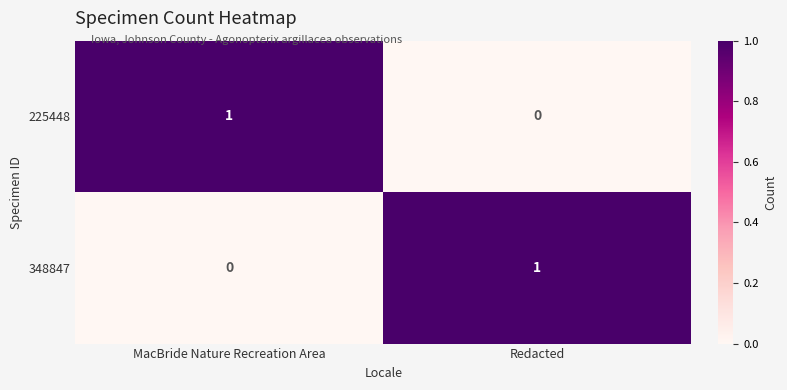

At which label does 348847 reach its peak?

Redacted